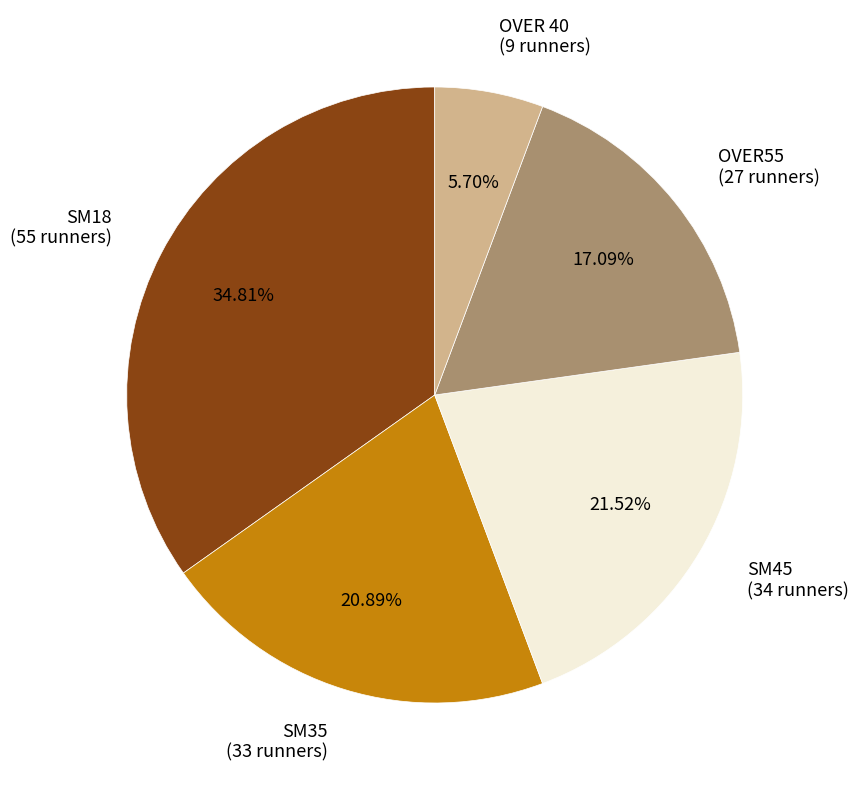

Which category has the biggest portion of the pie?

SM18